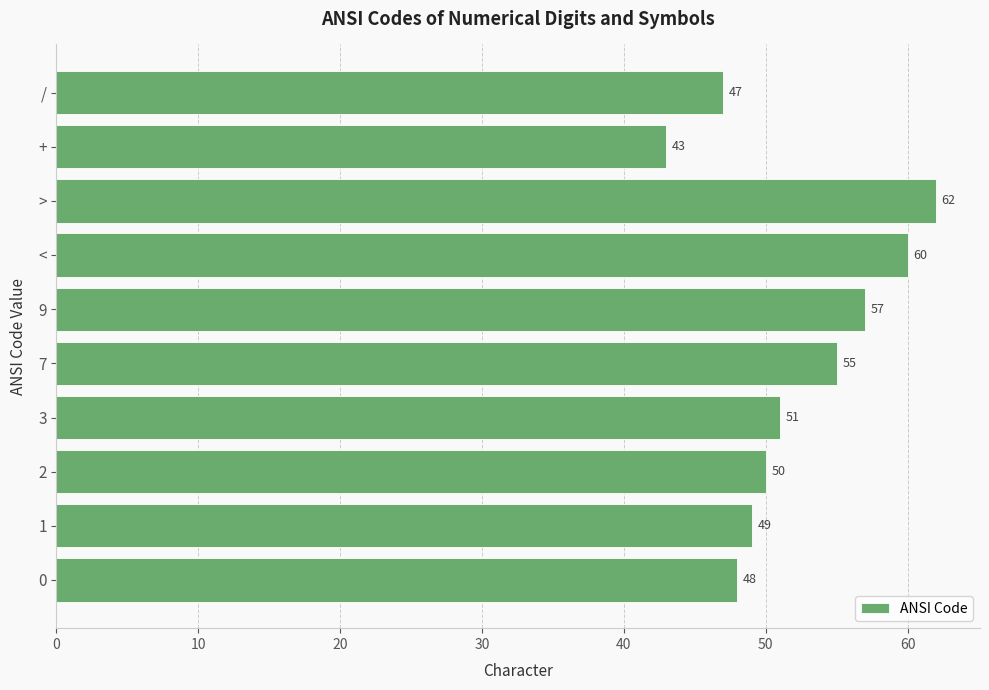

The value at 0 is 72. True or false?

False